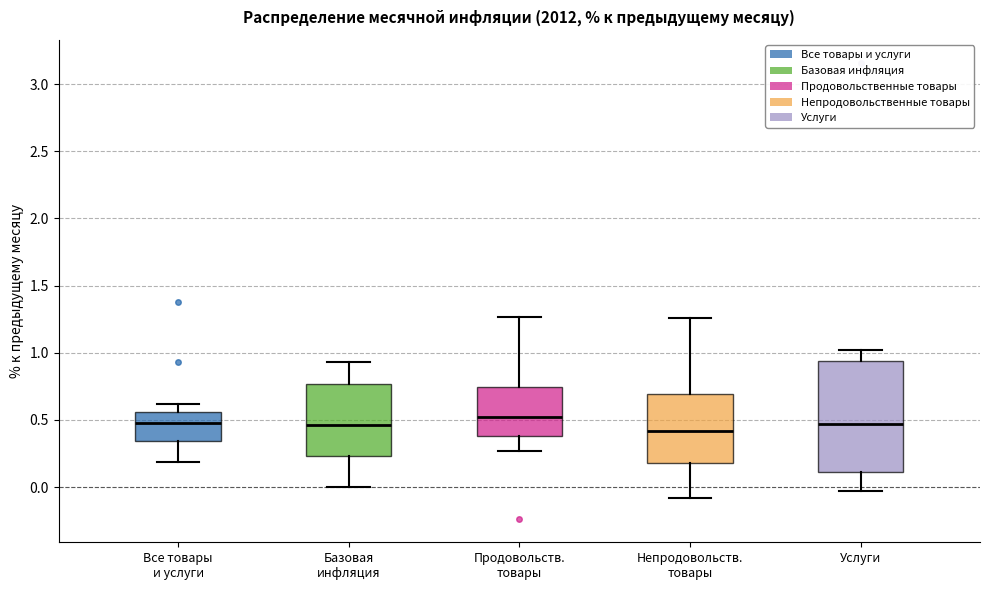

Reading left to right, transcribe this box plot: for each box, give where its median line is, the range the box spans, and where its two whiskers end, as read against the y-axis. The values are not printed on the chart, so give them approximately, as read against the axis.

Все товары и услуги: median 0.50, box 0.35 to 0.55, whiskers 0.20 to 0.60
Базовая инфляция: median 0.45, box 0.25 to 0.75, whiskers 0.00 to 0.95
Продовольств. товары: median 0.50, box 0.40 to 0.75, whiskers 0.25 to 1.25
Непродовольств. товары: median 0.40, box 0.20 to 0.70, whiskers -0.10 to 1.25
Услуги: median 0.45, box 0.10 to 0.95, whiskers -0.05 to 1.00